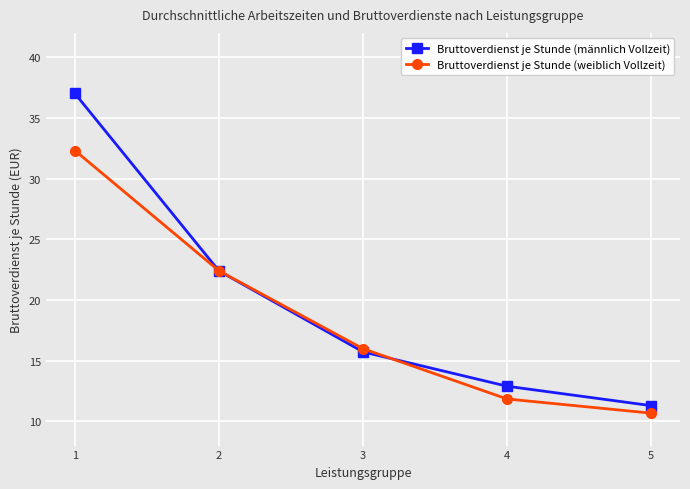

Is the value of Bruttoverdienst je Stunde (männlich Vollzeit) at 4 greater than the value of Bruttoverdienst je Stunde (weiblich Vollzeit) at 3?

No